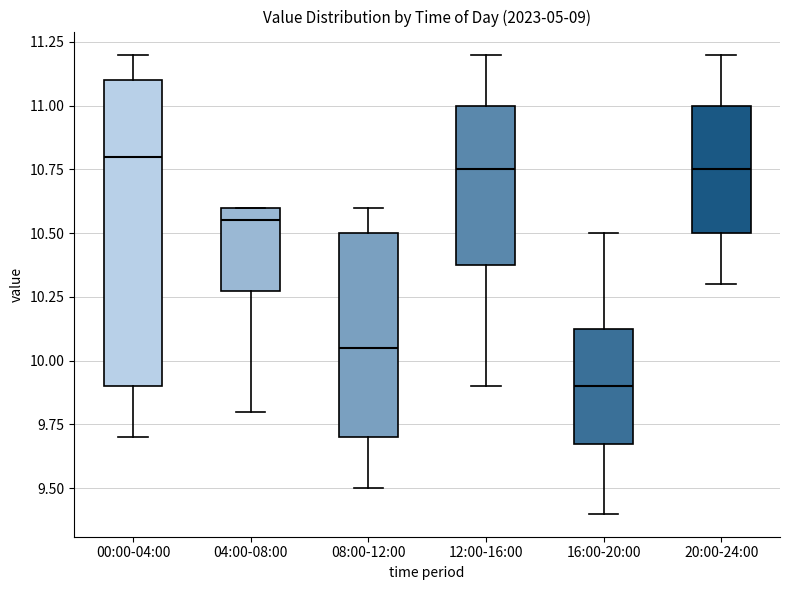

Reading left to right, read every box against the y-axis: the position of its median line, the range the box covers, and the ends of its whiskers. The values are not printed on the chart, so give them approximately, as read against the axis.

00:00-04:00: median 10.80, box 9.90 to 11.10, whiskers 9.70 to 11.20
04:00-08:00: median 10.55, box 10.30 to 10.60, whiskers 9.80 to 10.60
08:00-12:00: median 10.05, box 9.70 to 10.50, whiskers 9.50 to 10.60
12:00-16:00: median 10.75, box 10.40 to 11.00, whiskers 9.90 to 11.20
16:00-20:00: median 9.90, box 9.70 to 10.15, whiskers 9.40 to 10.50
20:00-24:00: median 10.75, box 10.50 to 11.00, whiskers 10.30 to 11.20